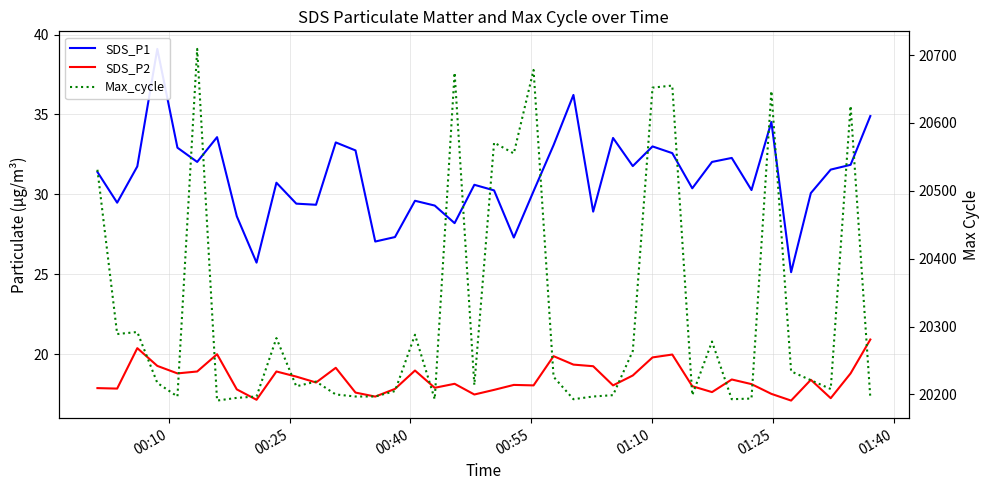

How many categories are shown in the chart?

40